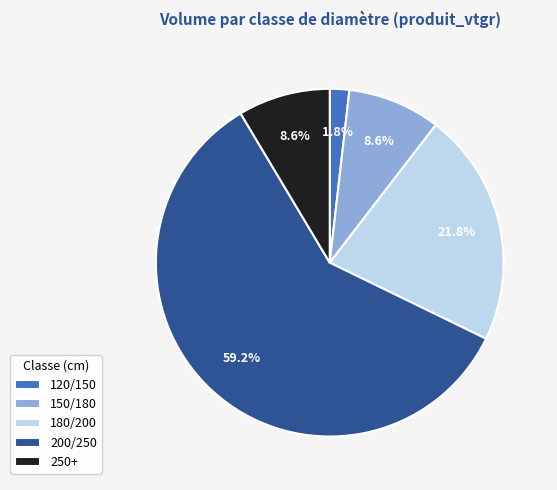

What is the ratio of the value at 150/180 to the value at 180/200?

0.4